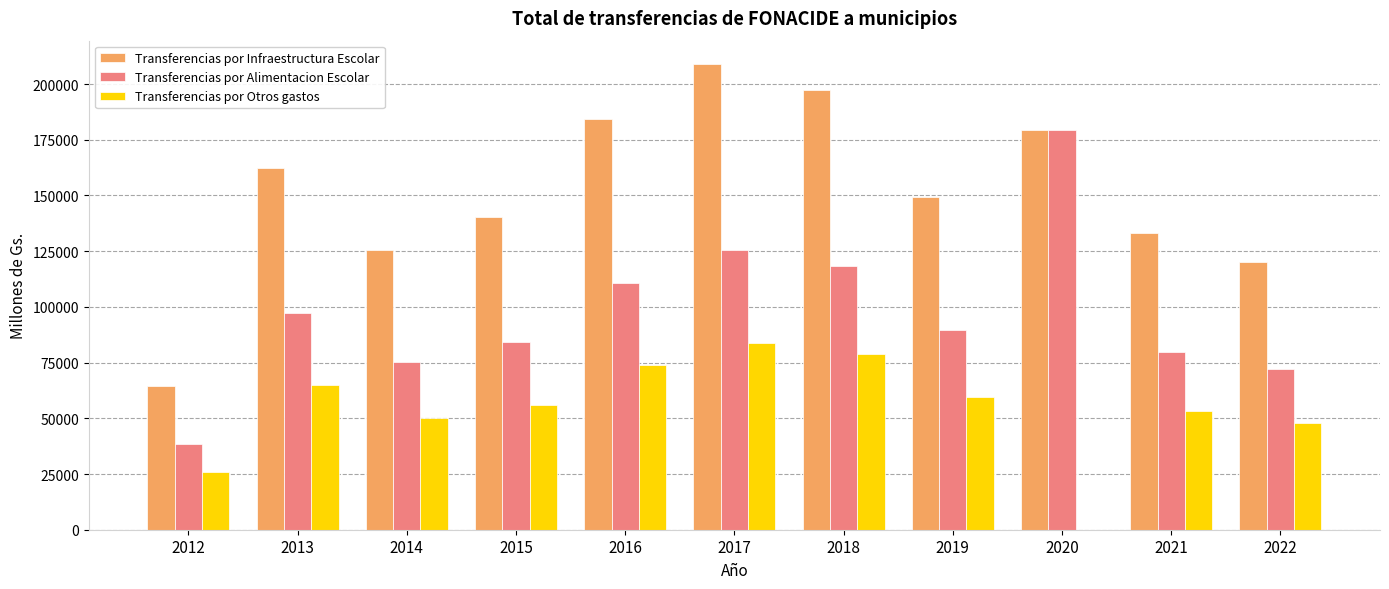

What is the sum of all Transferencias por Infraestructura Escolar values?

1665309.0